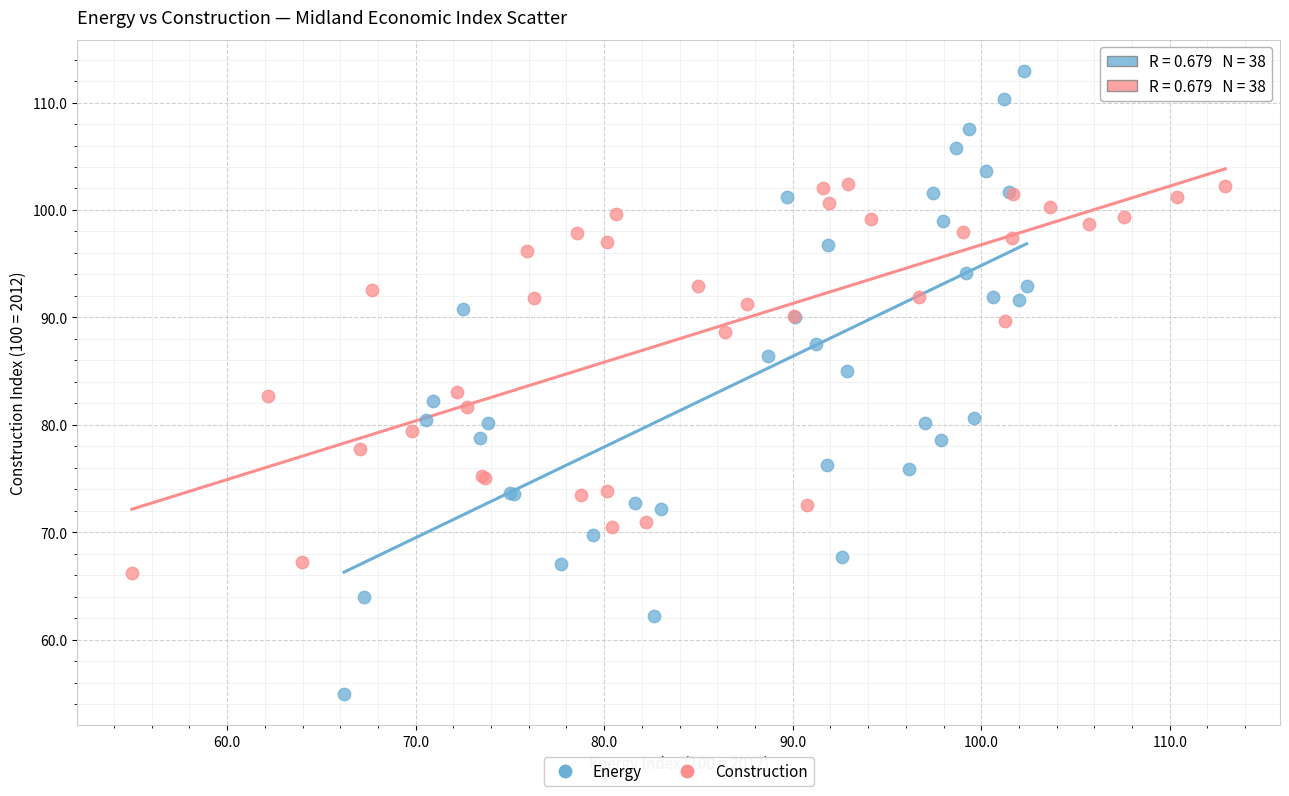

Which series reaches the minimum Y coordinate?

Energy